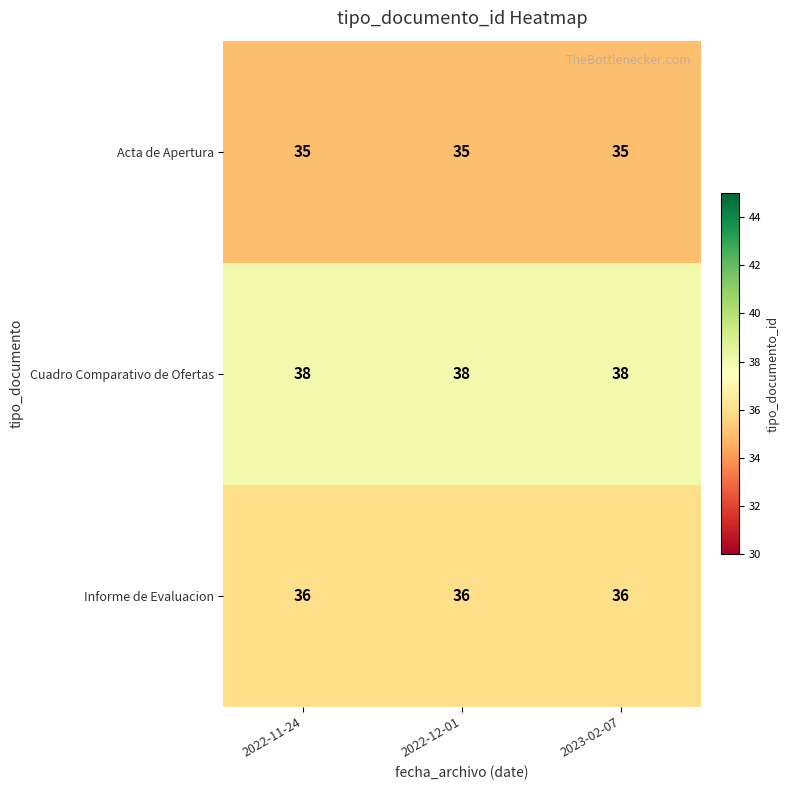

What is the total value across all series at 2022-12-01?

109